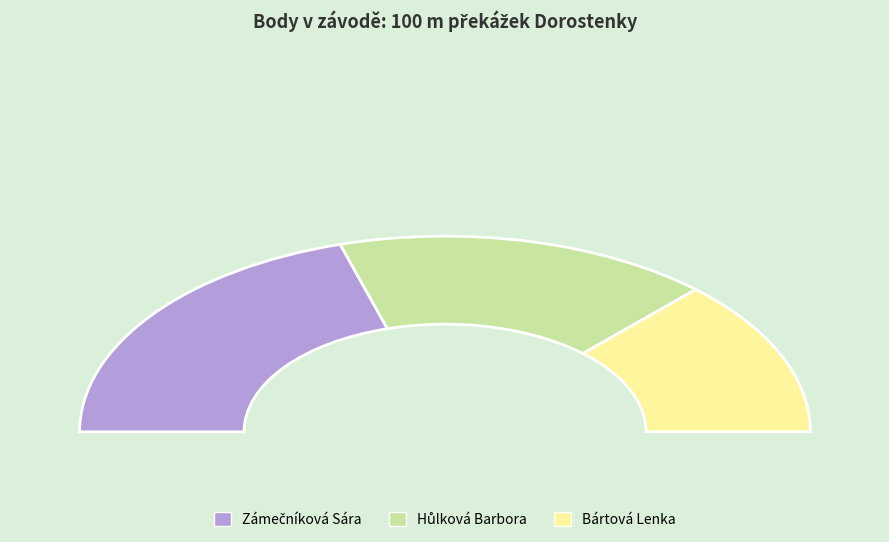

Rank the categories by value from lowest to highest.

Bártová Lenka, Hůlková Barbora, Zámečníková Sára